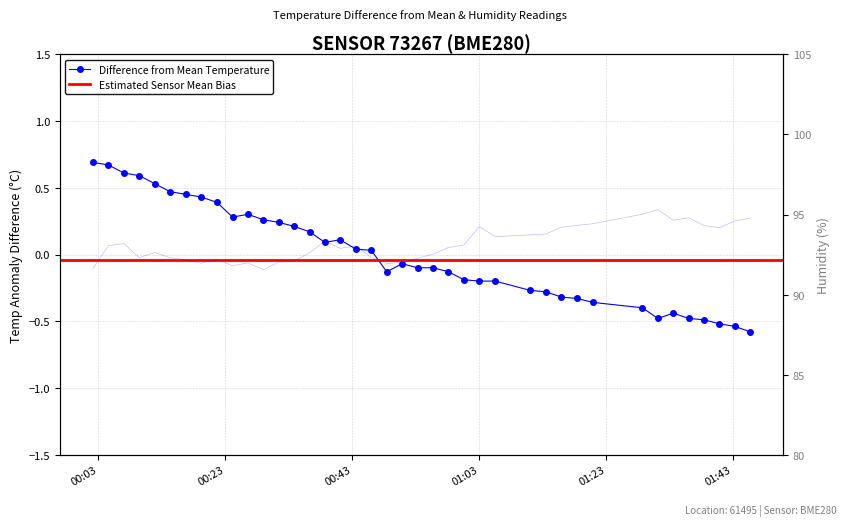

Reading right to left, transcribe all the data shown in this chart.

temperature: -0.6	-0.5	-0.5	-0.5	-0.5	-0.4	-0.5	-0.4	-0.4	-0.3	-0.3	-0.3	-0.3	-0.2	-0.2	-0.2	-0.1	-0.1	-0.1	-0.1	-0.1	0.0	0.0	0.1	0.1	0.2	0.2	0.2	0.3	0.3	0.3	0.4	0.4	0.5	0.5	0.5	0.6	0.6	0.7	0.7
humidity: 94.8	94.6	94.2	94.3	94.8	94.6	95.3	95.0	94.4	94.3	94.2	93.8	93.7	93.6	94.2	93.1	92.9	92.5	92.3	92.0	91.9	92.3	93.0	92.9	93.3	92.6	92.1	92.0	91.5	92.0	91.8	92.2	92.0	92.2	92.3	92.6	92.3	93.2	93.0	91.6